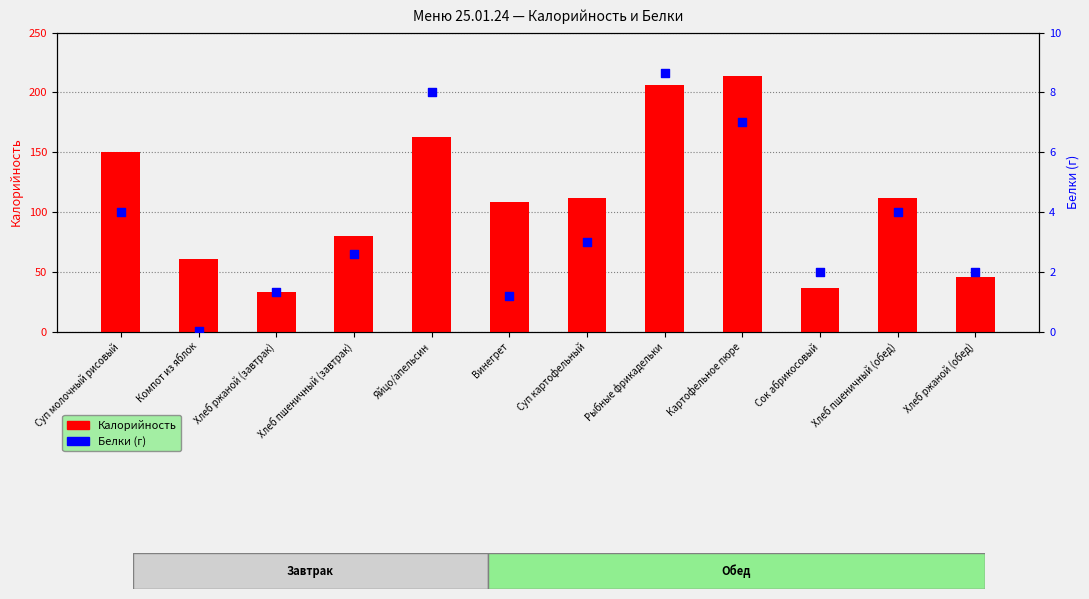

Which series has the largest total across all categories?

Калорийность